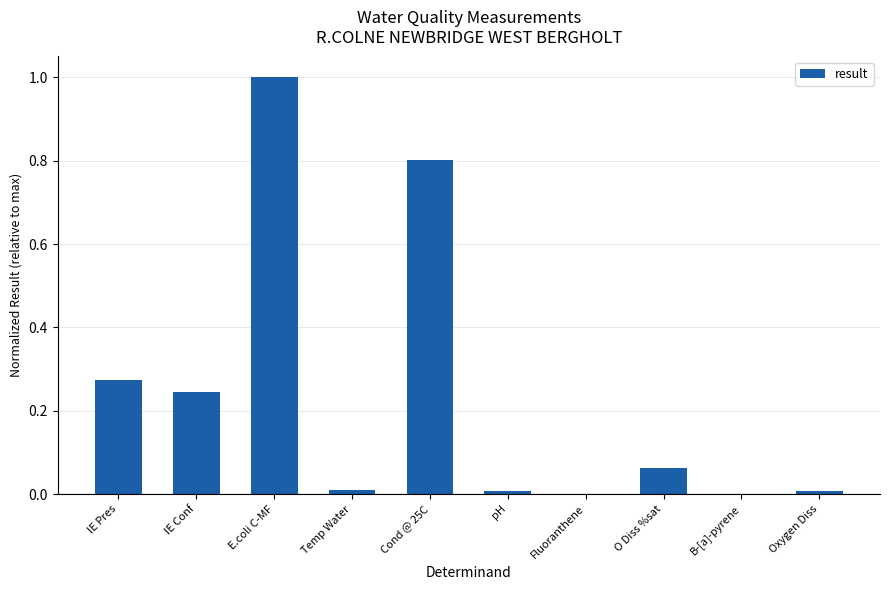

What is the sum of all values?

2.4